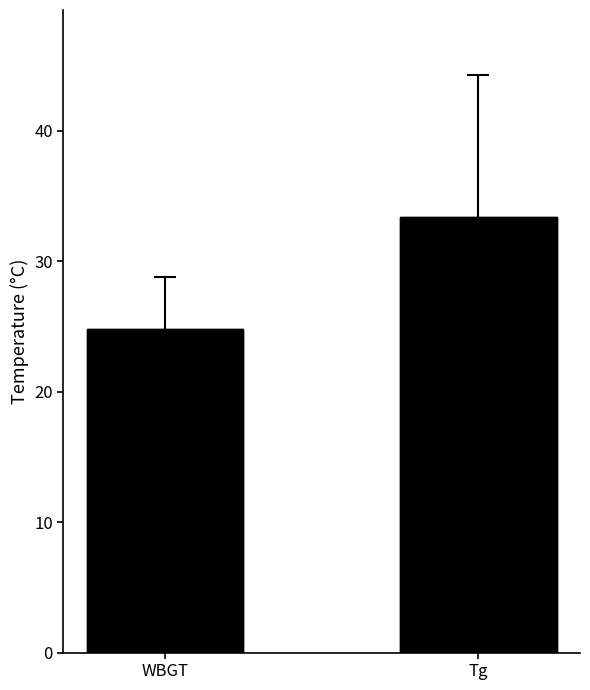

Is the value of WBGT at 2:00 greater than the value of Tg at 1:00?

No